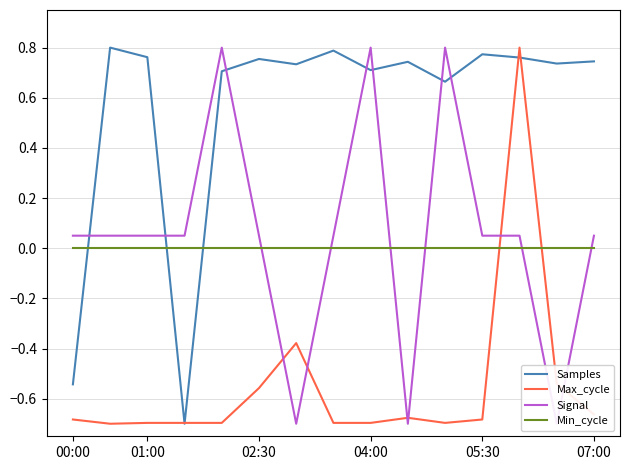

How many data points in Samples are less than 0?

2